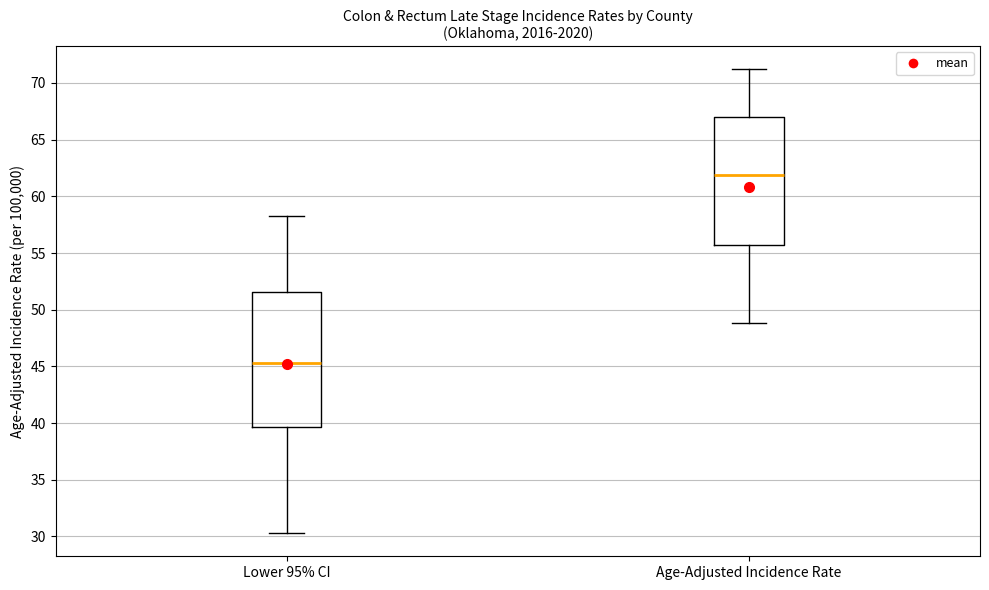

Which box is the tallest, from its lower edge to its upper edge?

Lower 95% CI